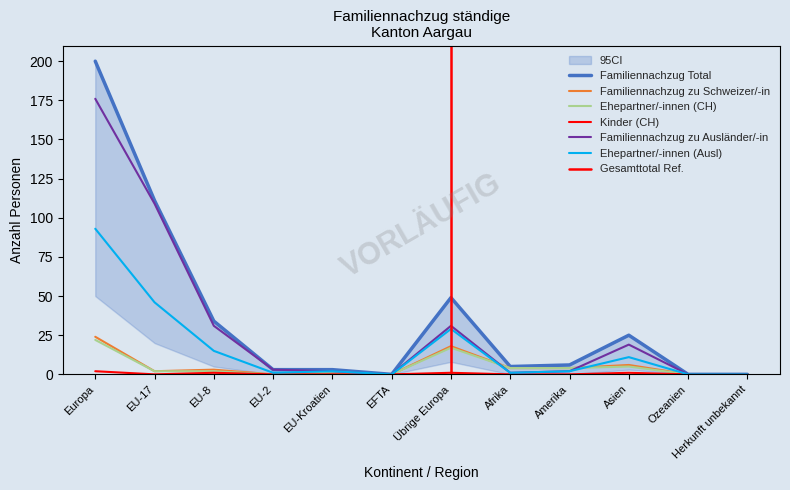

Which series has the largest range (max minus min)?

Familiennachzug Total